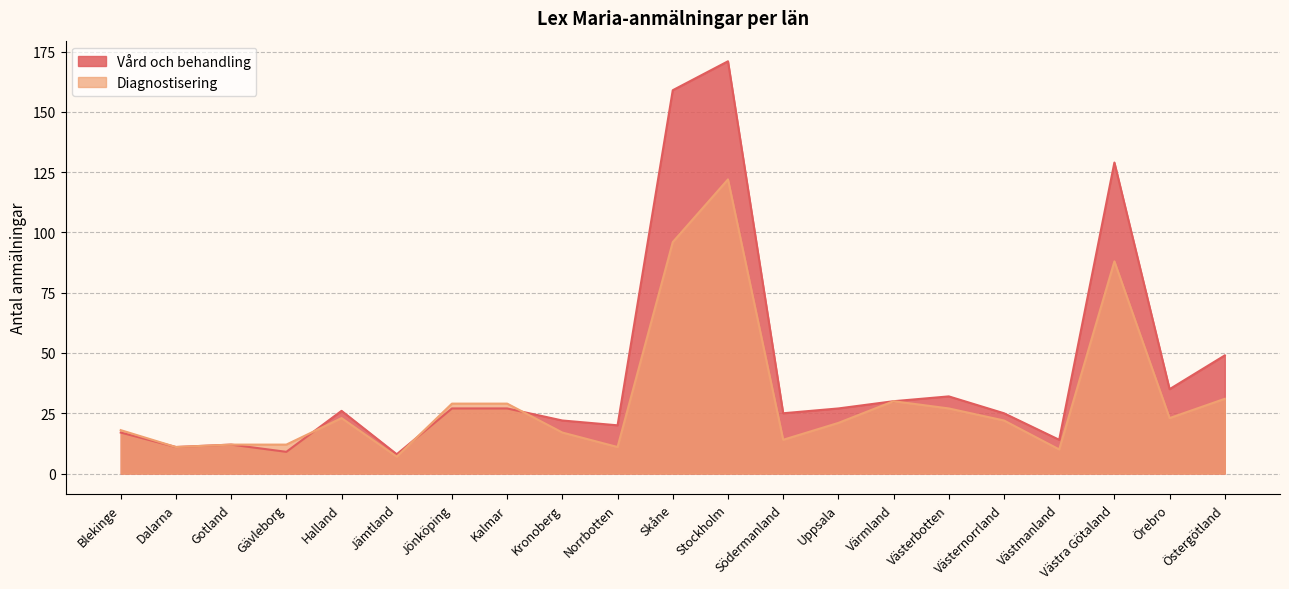

True or false: Diagnostisering has a value of 17 at Värmland.

False